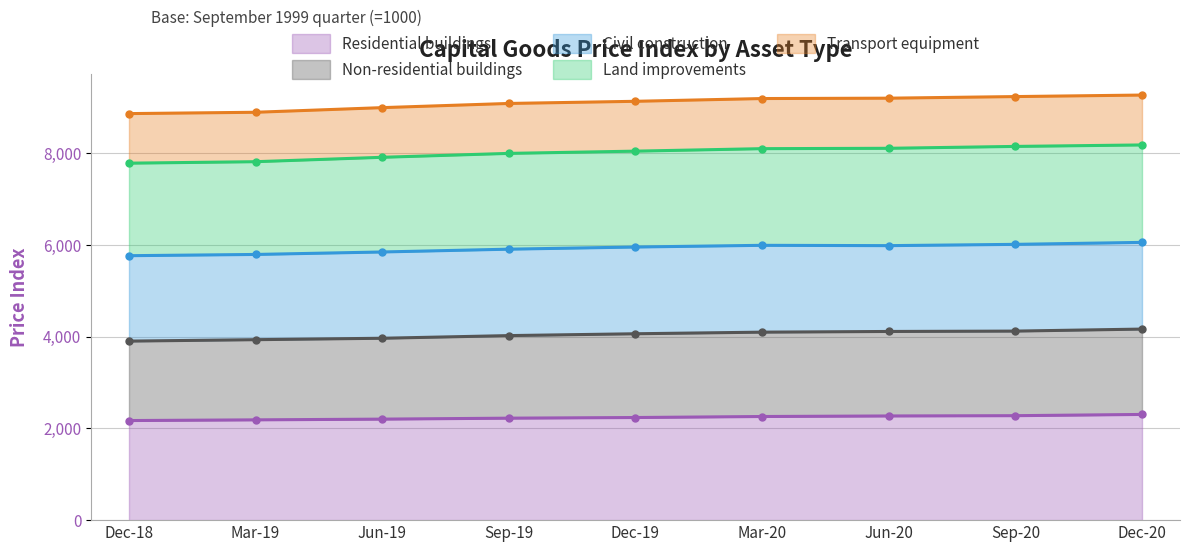

List the labels in order of Non-residential buildings value, smallest first.

Dec-18, Mar-19, Jun-19, Sep-19, Dec-19, Jun-20, Mar-20, Sep-20, Dec-20